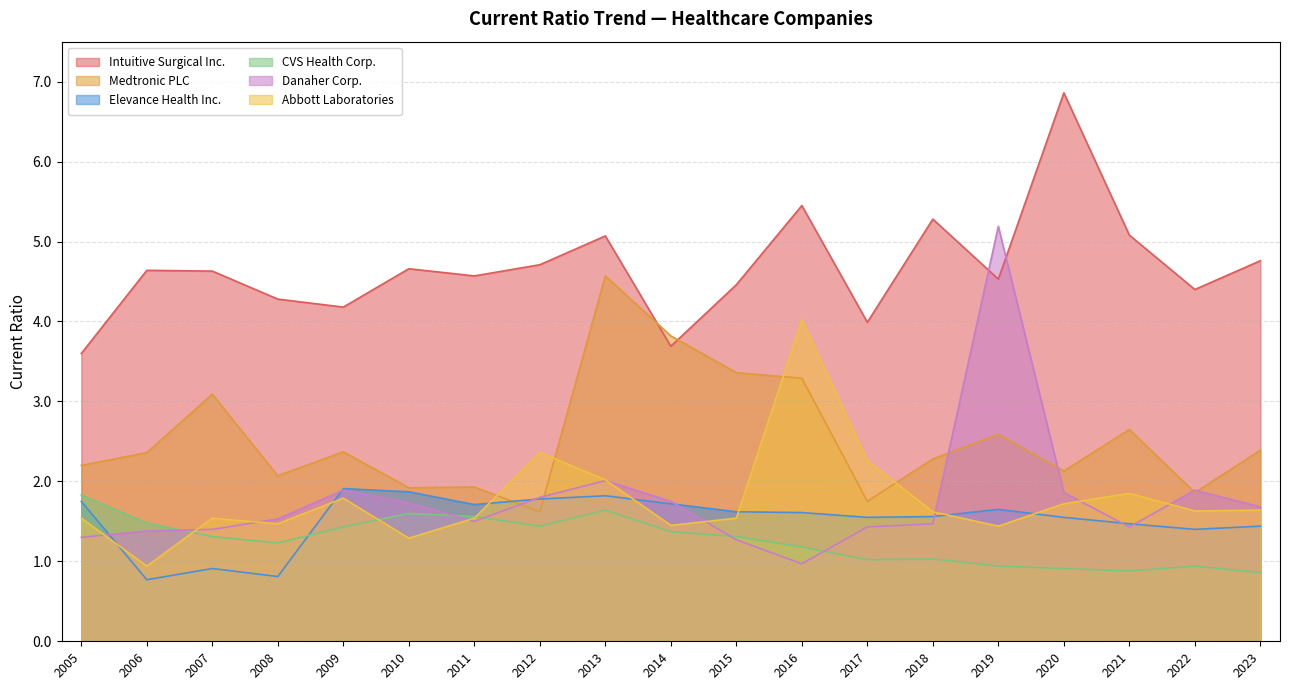

What is the average value of the Abbott Laboratories series?

1.8